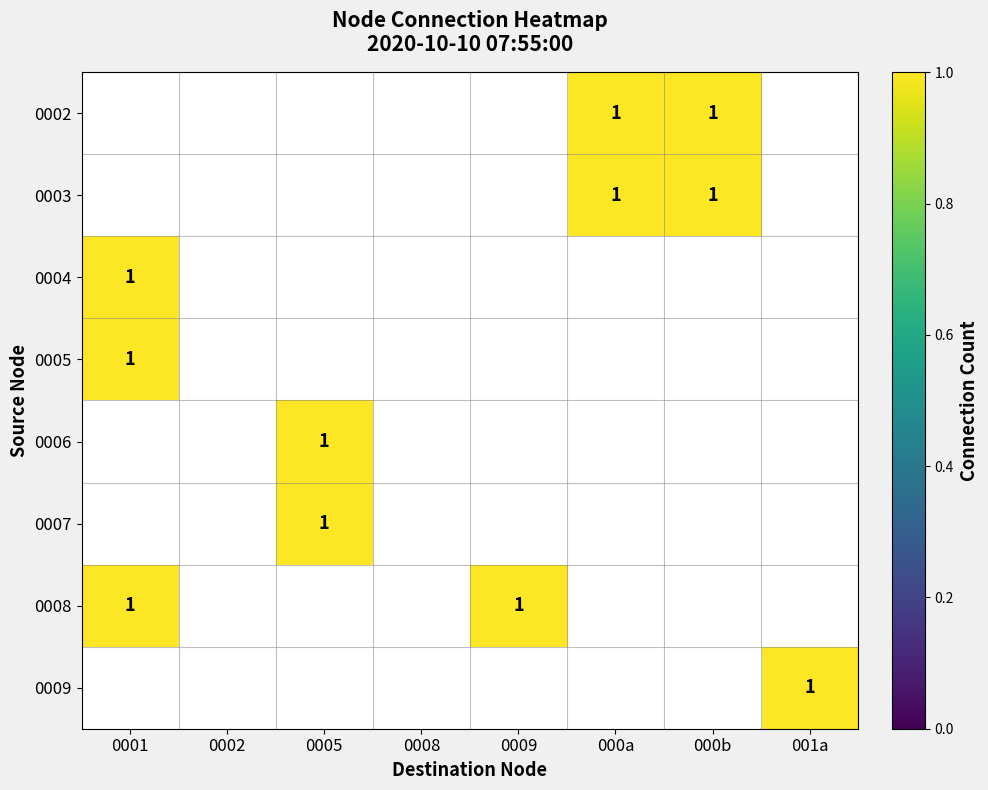

List the series in order of their peak value, highest first.

0002, 0003, 0004, 0005, 0006, 0007, 0008, 0009